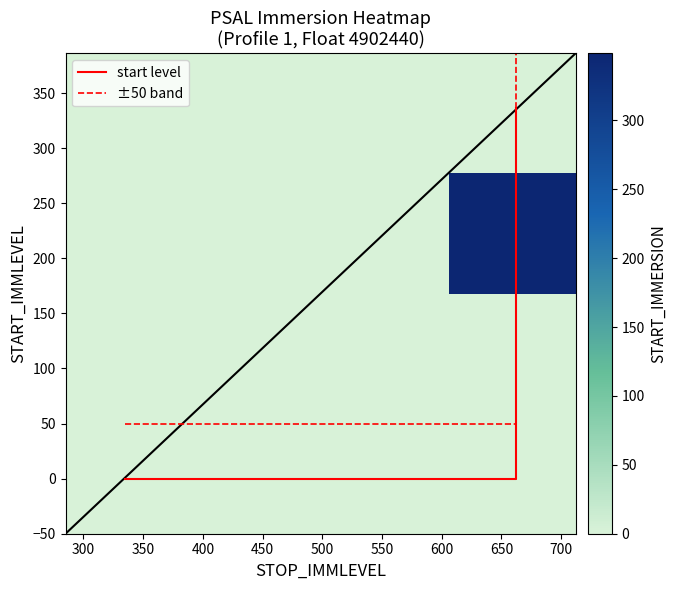

What is the maximum value shown in the chart?

348.7